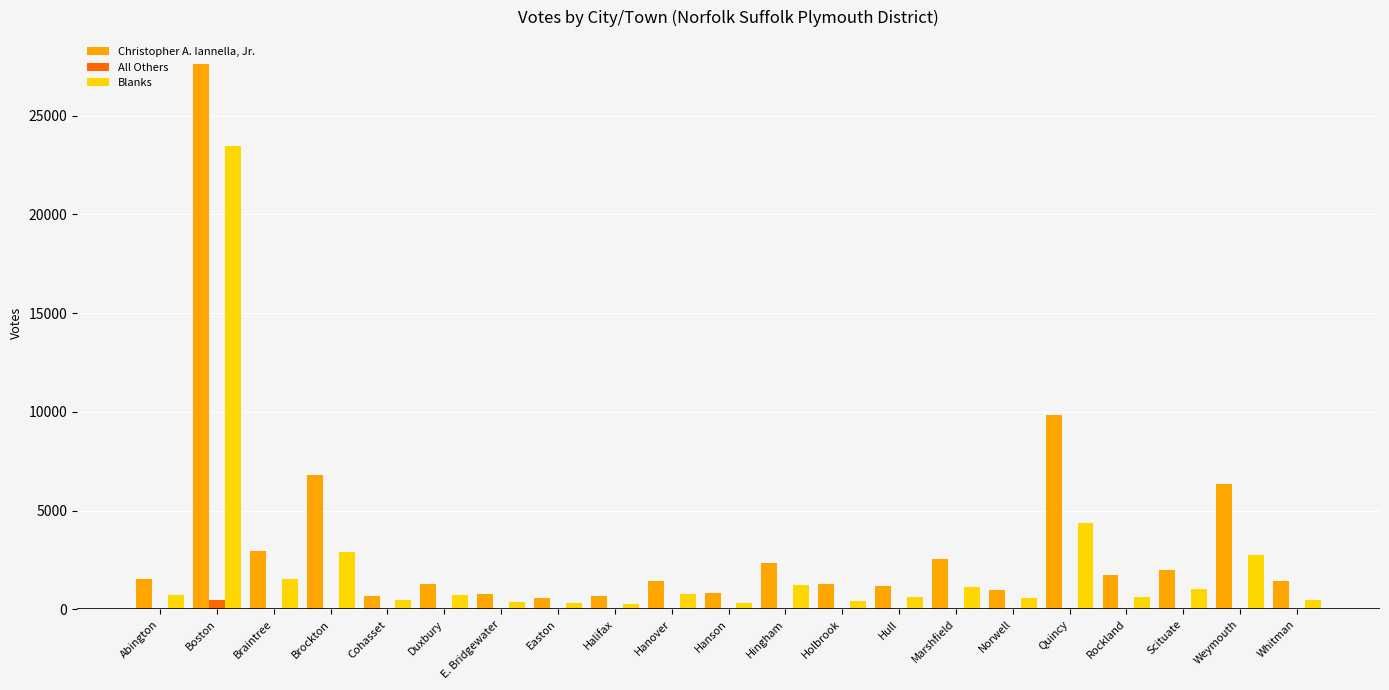

Which category has the highest value across all series?

Boston